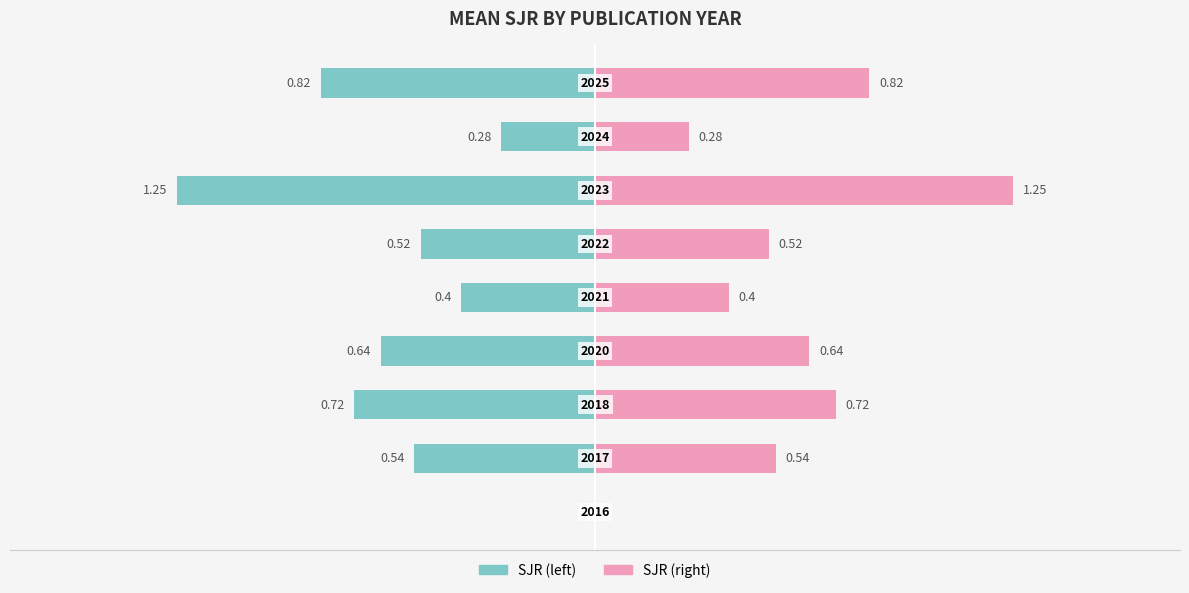

The value of Mean SJR (left) at −2.0 is 0.4. True or false?

False